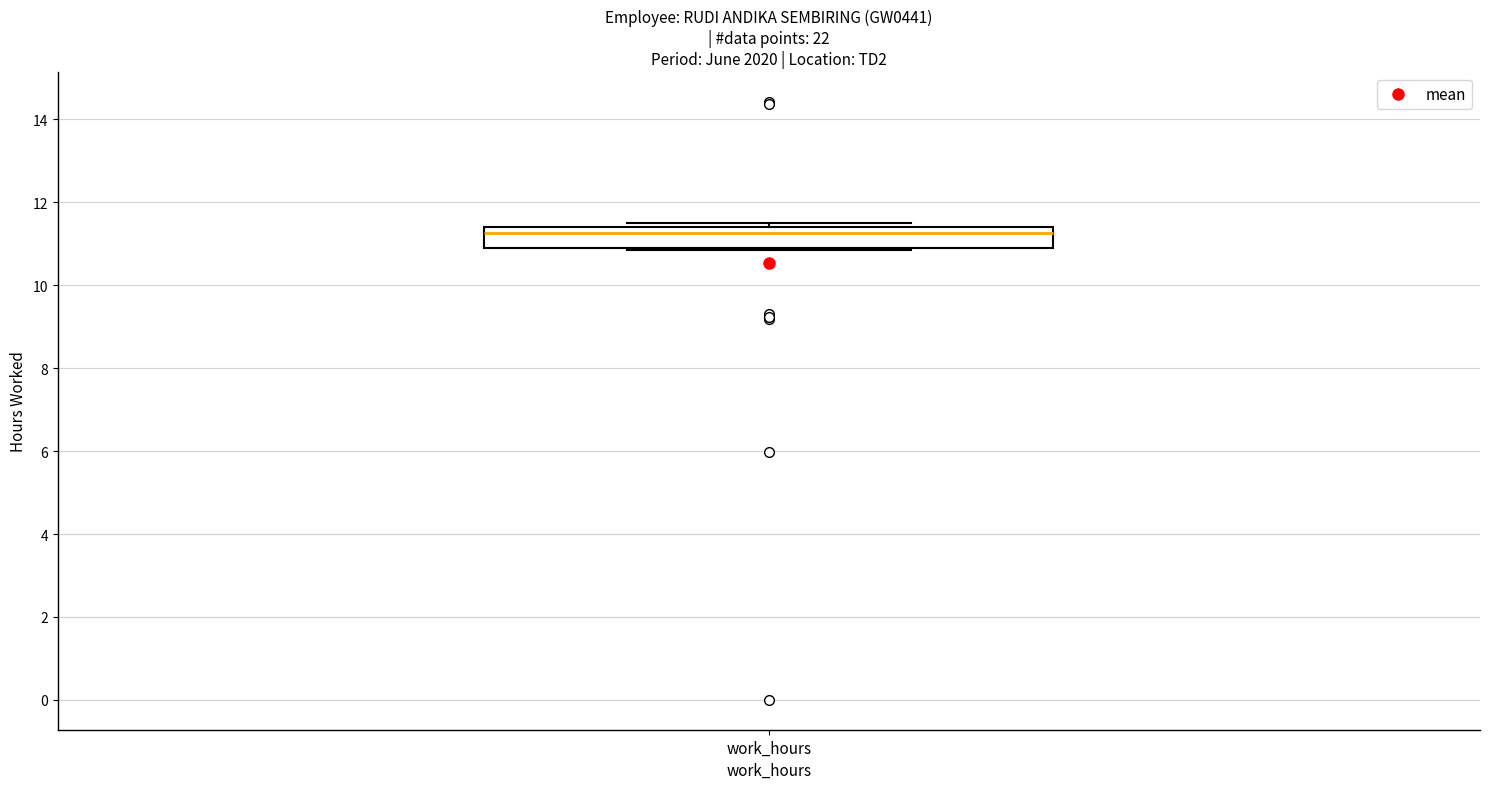

Read this box plot against the y-axis: the position of the median line, the range covered by the box, and the ends of both whiskers. The values are not printed on the chart, so give them approximately, as read against the axis.

median 11.2, box 10.8 to 11.4, whiskers 10.8 to 11.6